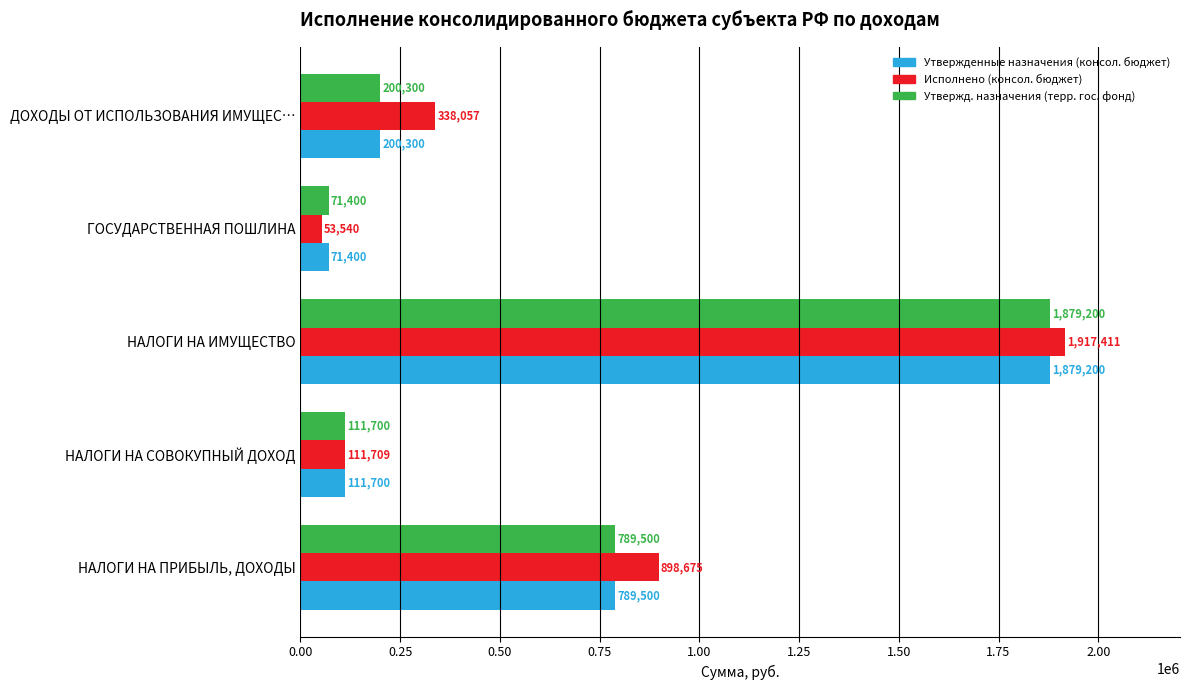

What is the highest value of the Утвержд. назначения (терр. гос. фонд) series?

1879200.0